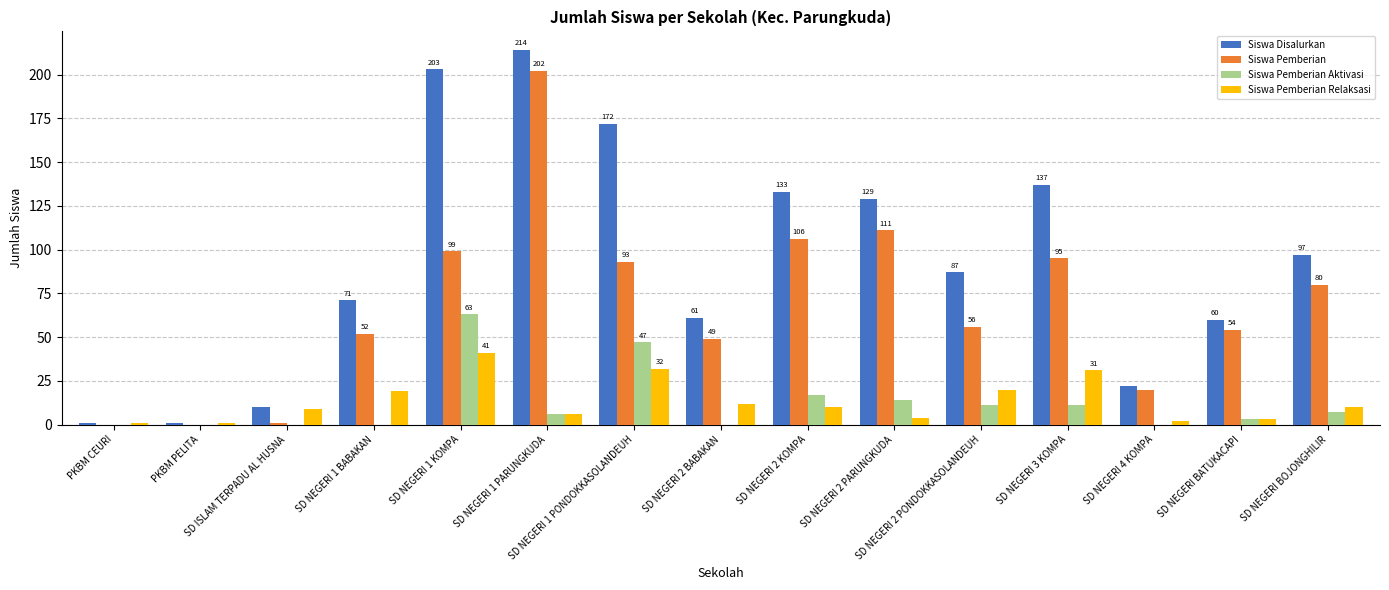

Does the chart contain stacked bars?

No